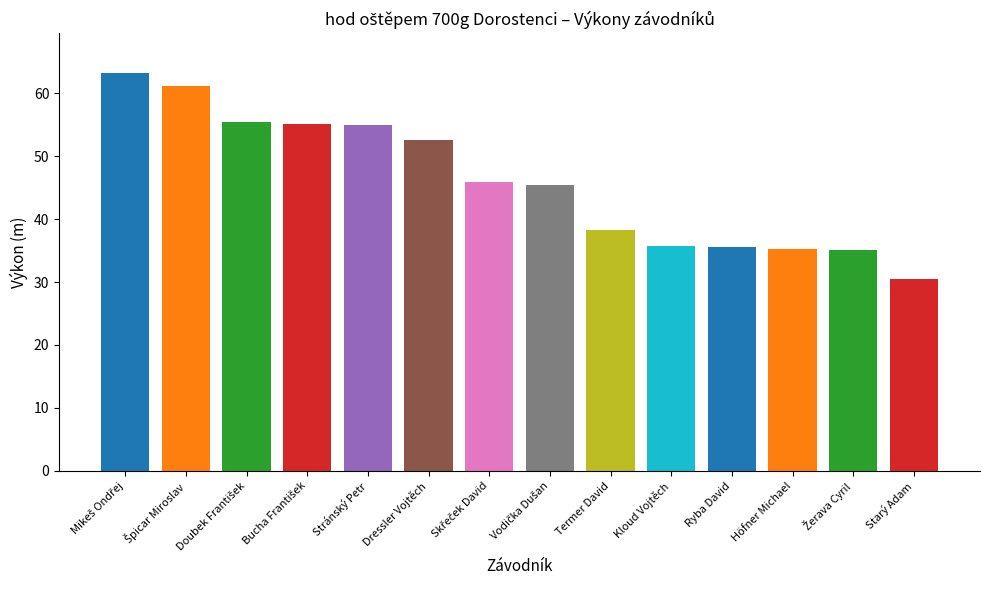

Is it true that the value at Bucha František is 55.0?

True